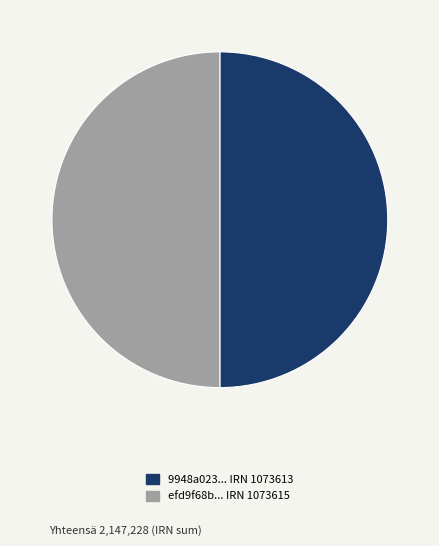

What is the ratio of the value at 9948a023... IRN 1073613 to the value at efd9f68b... IRN 1073615?

1.0